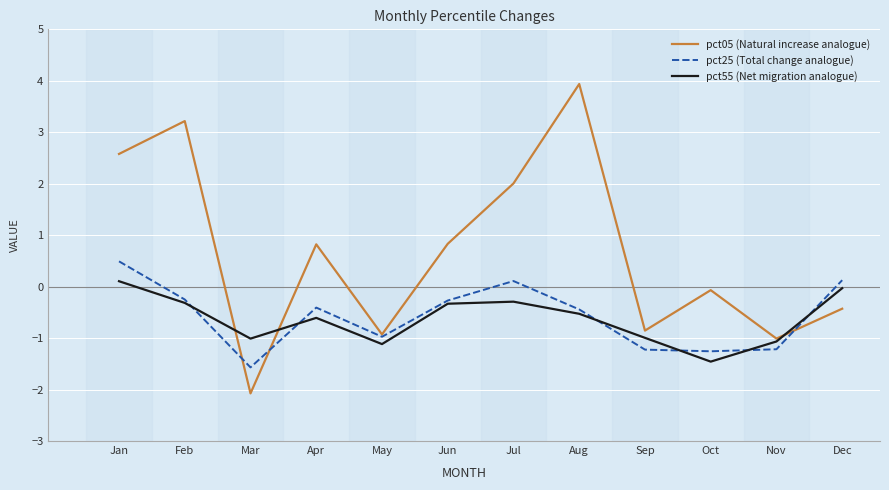

Which series has the widest spread of values?

pct05 (Natural increase analogue)